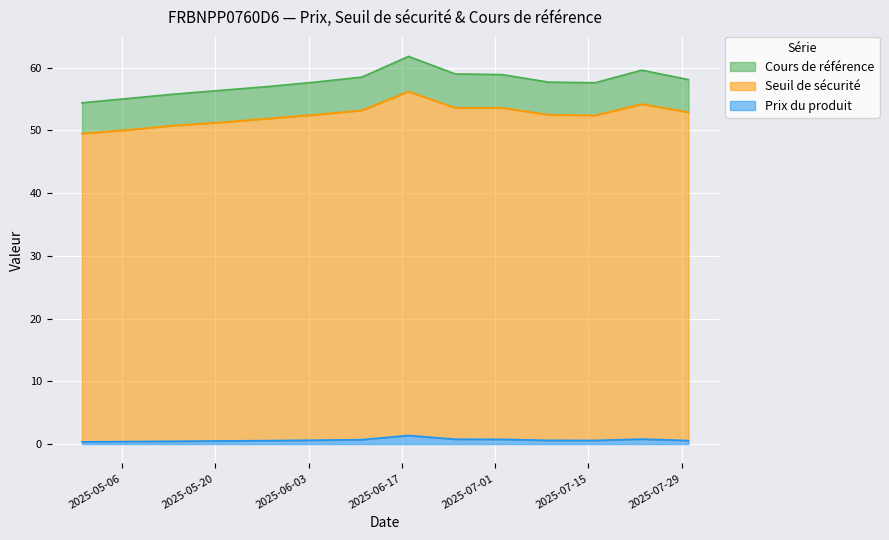

What value does the Seuil de sécurité series have at 2025-07-23?

54.2